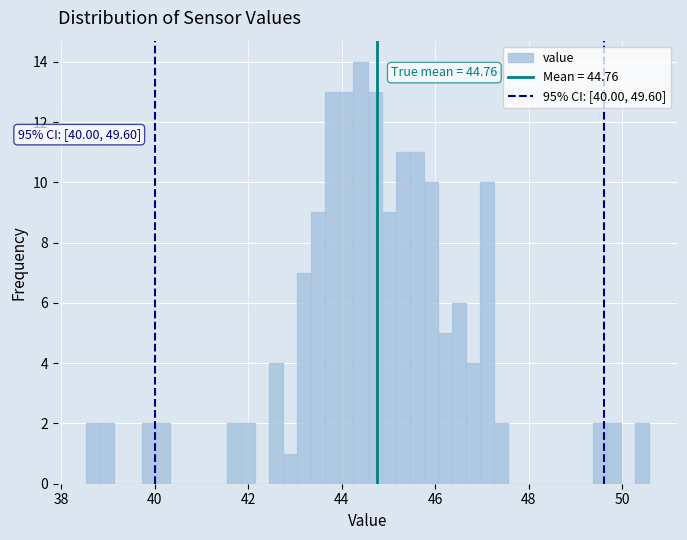

Around what value on the x-axis is the tallest bar? Give the approximate position of its centre, as read against the axis.

44.4